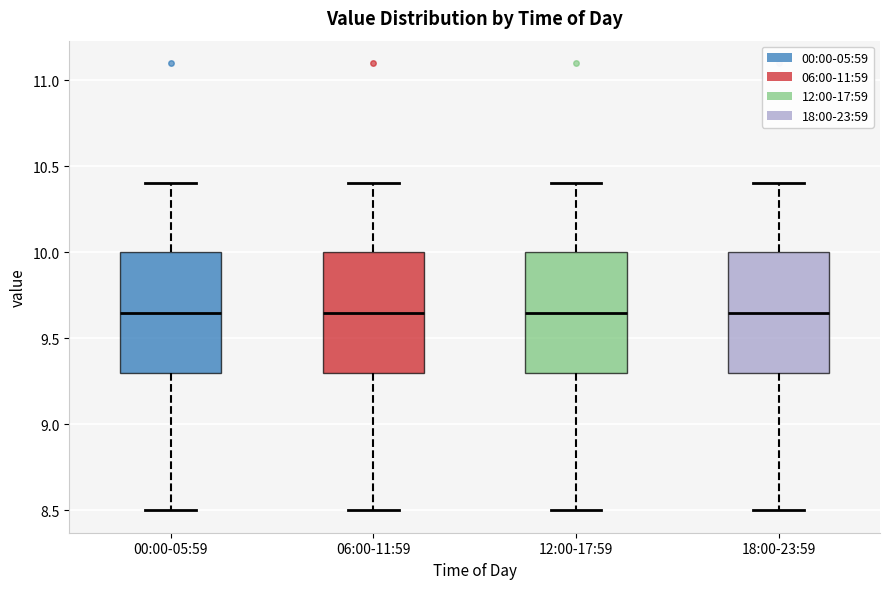

Reading left to right, transcribe this box plot: for each box, give where its median line is, the range the box spans, and where its two whiskers end, as read against the y-axis. The values are not printed on the chart, so give them approximately, as read against the axis.

00:00-05:59: median 9.65, box 9.30 to 10.00, whiskers 8.50 to 10.40
06:00-11:59: median 9.65, box 9.30 to 10.00, whiskers 8.50 to 10.40
12:00-17:59: median 9.65, box 9.30 to 10.00, whiskers 8.50 to 10.40
18:00-23:59: median 9.65, box 9.30 to 10.00, whiskers 8.50 to 10.40